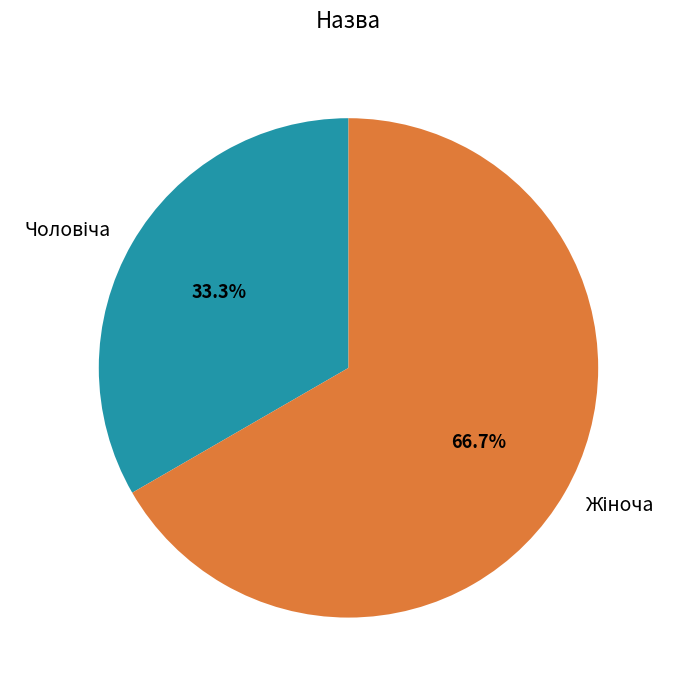

Does any single category account for the majority?

Yes